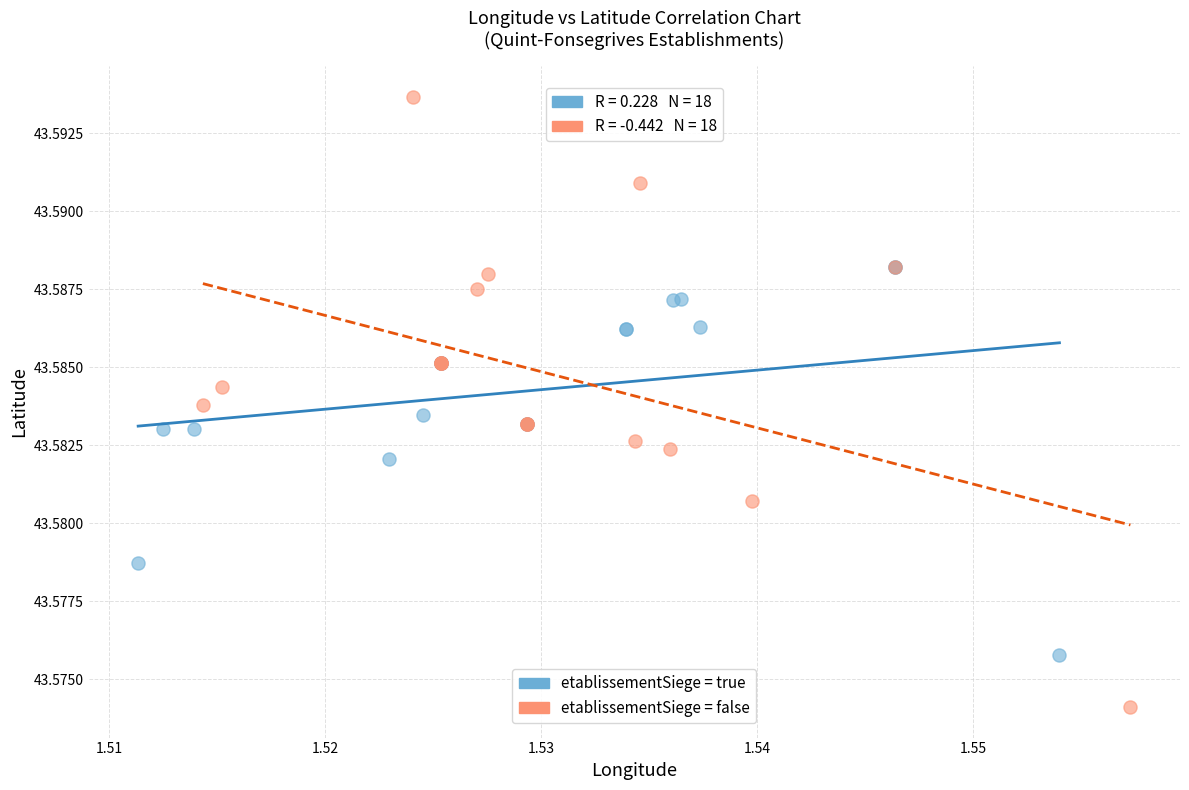

Which series contains the lowest Y value?

etablissementSiege = false